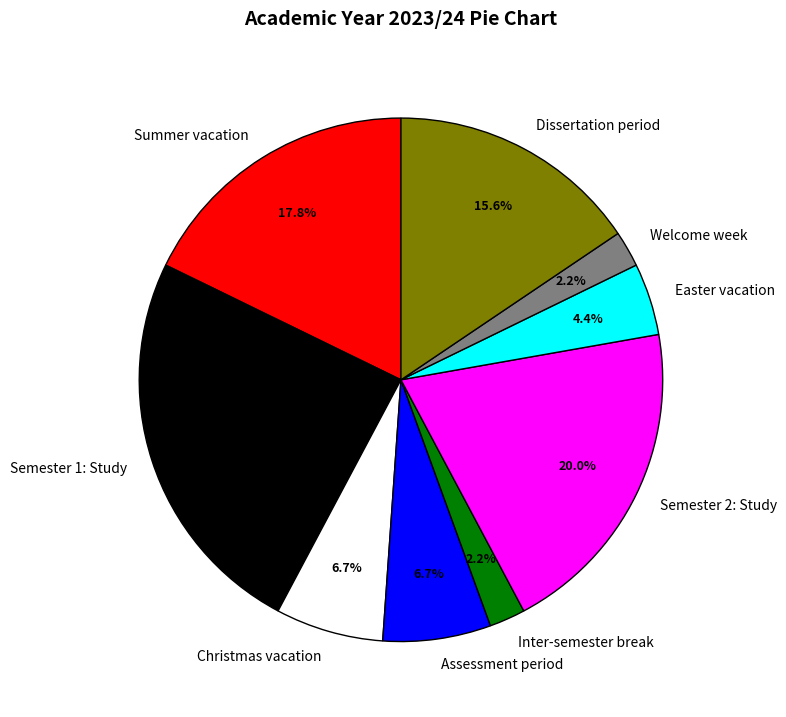

How many slices are in this pie chart?

9